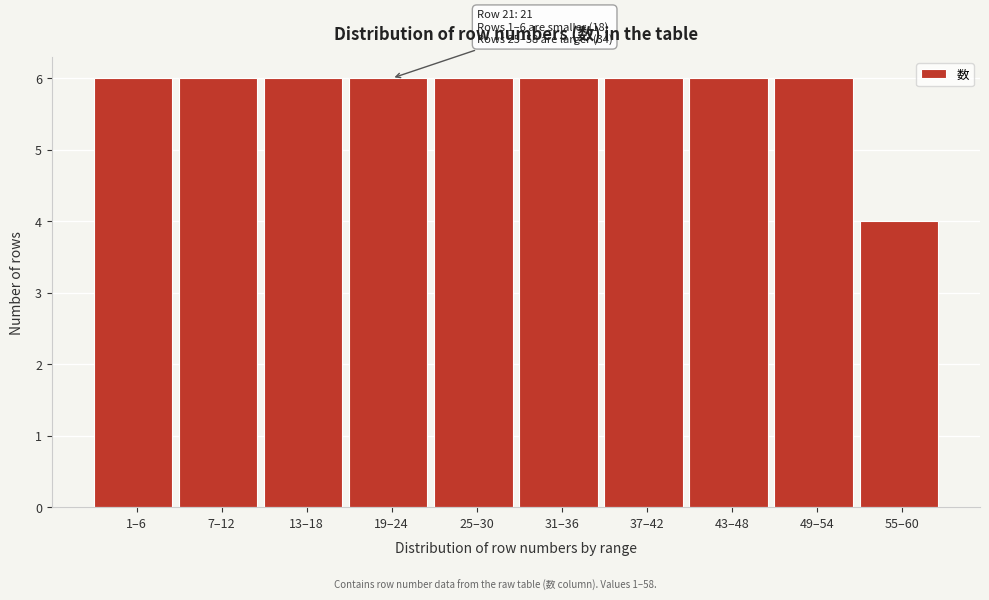

Reading left to right, what are all the values shown in this chart?

6	6	6	6	6	6	6	6	6	4